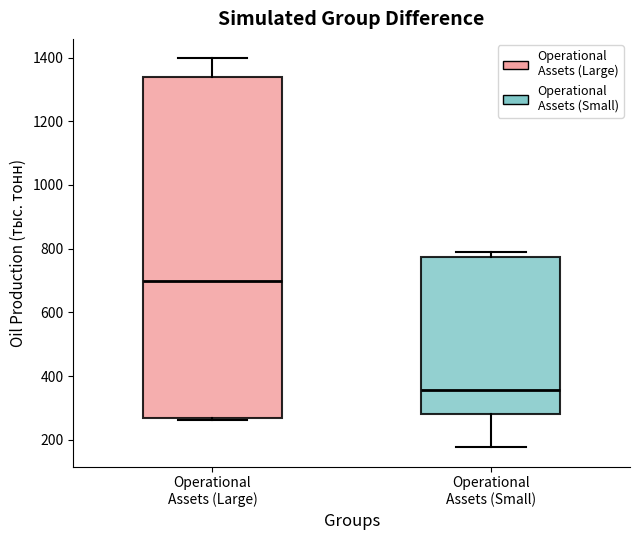

Where does the lower whisker of the box for Operational Assets (Small) end on the y-axis? The values are not printed on the chart, so give them approximately, as read against the axis.

180